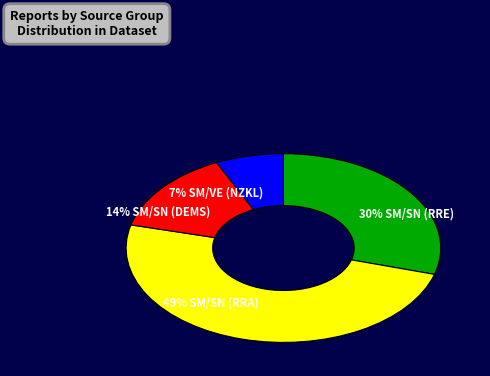

How many segments does this pie chart have?

4